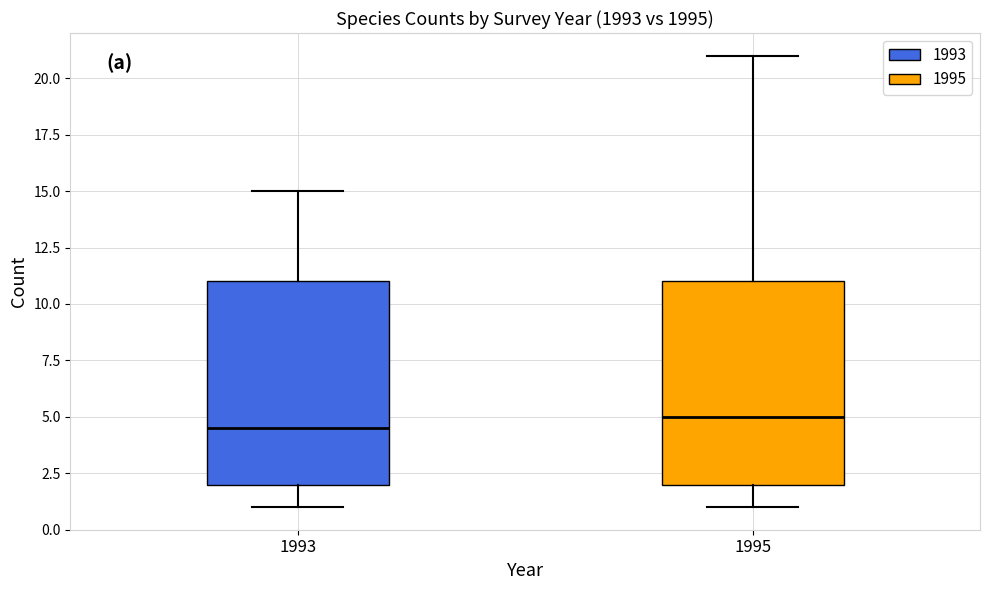

Where is the lower edge of the box at x = 1993 on the y-axis? The values are not printed on the chart, so give them approximately, as read against the axis.

2.0